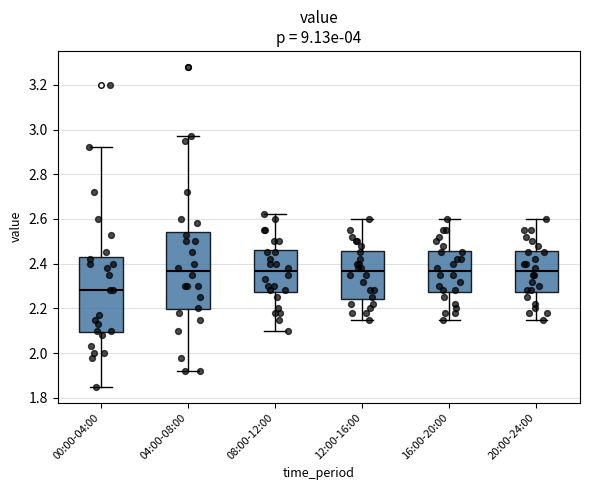

Reading left to right, read every box against the y-axis: the position of its median line, the range the box covers, and the ends of its whiskers. The values are not printed on the chart, so give them approximately, as read against the axis.

00:00-04:00: median 2.28, box 2.10 to 2.42, whiskers 1.86 to 2.92
04:00-08:00: median 2.36, box 2.20 to 2.54, whiskers 1.92 to 2.98
08:00-12:00: median 2.36, box 2.28 to 2.46, whiskers 2.10 to 2.62
12:00-16:00: median 2.36, box 2.24 to 2.46, whiskers 2.16 to 2.60
16:00-20:00: median 2.36, box 2.28 to 2.46, whiskers 2.16 to 2.60
20:00-24:00: median 2.36, box 2.28 to 2.46, whiskers 2.16 to 2.60